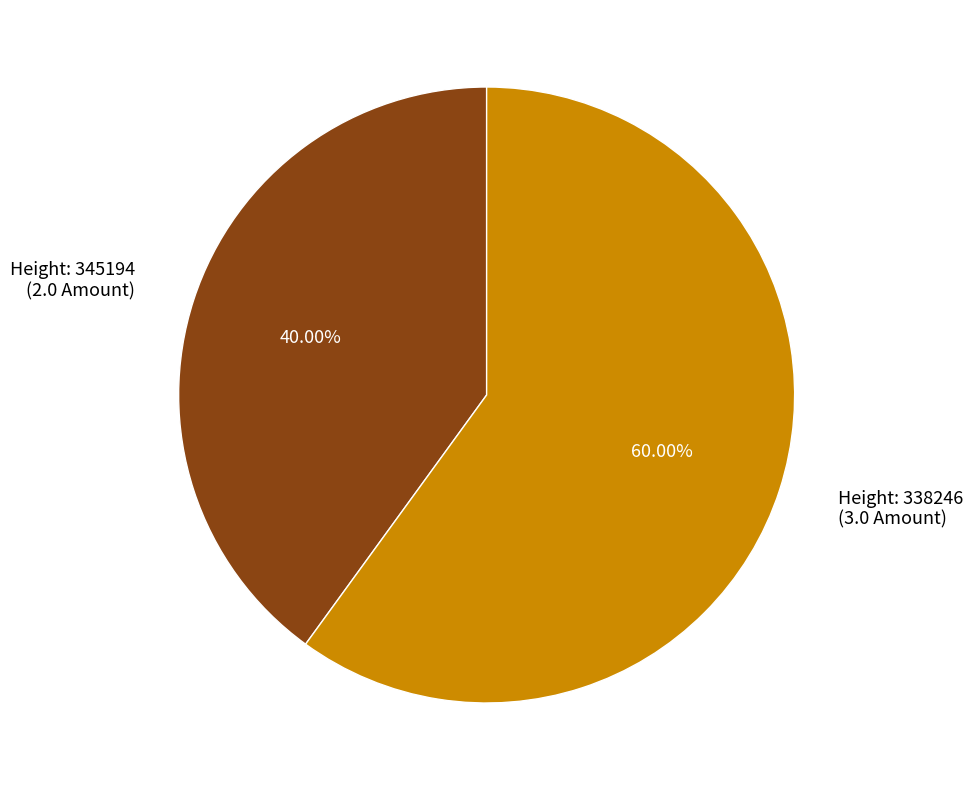

Does any single category account for the majority?

Yes